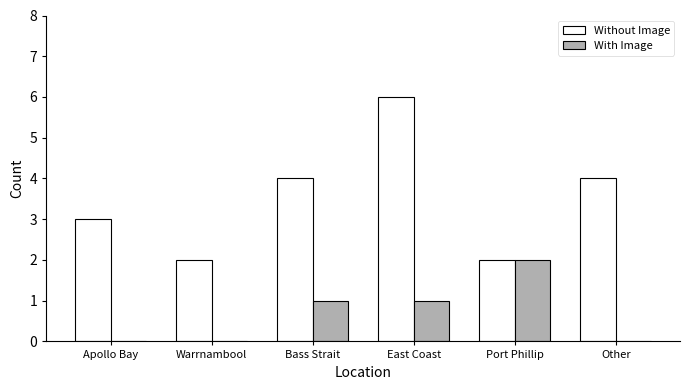

Which series changed the most between Bass Strait and Other?

With Image